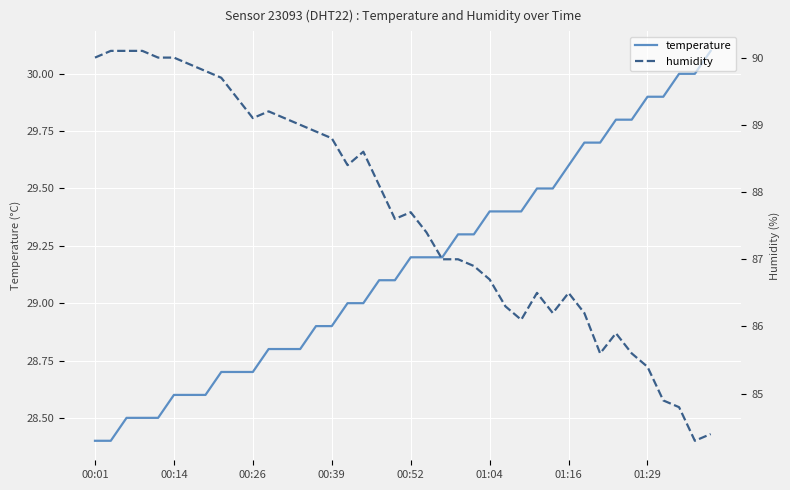

What is the difference between the second highest and minimum values in the humidity series?

5.8